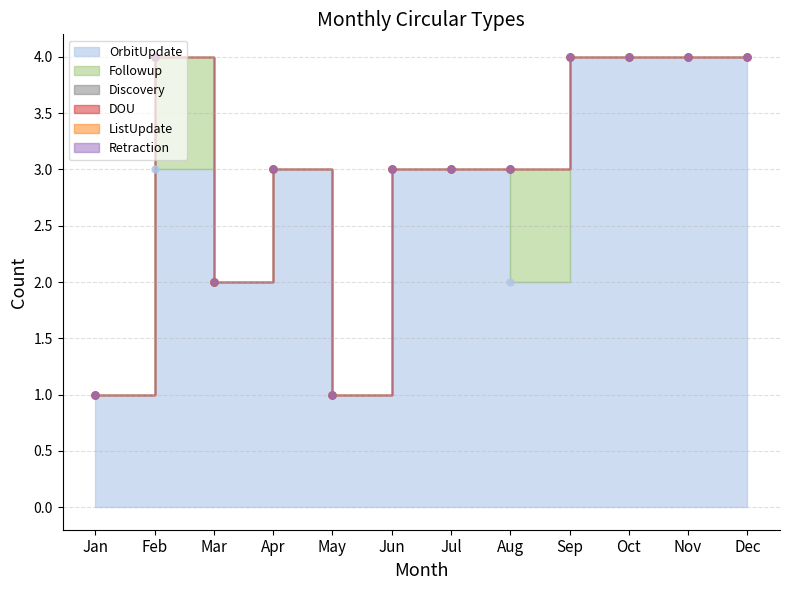

True or false: Retraction and DOU intersect in this chart.

False